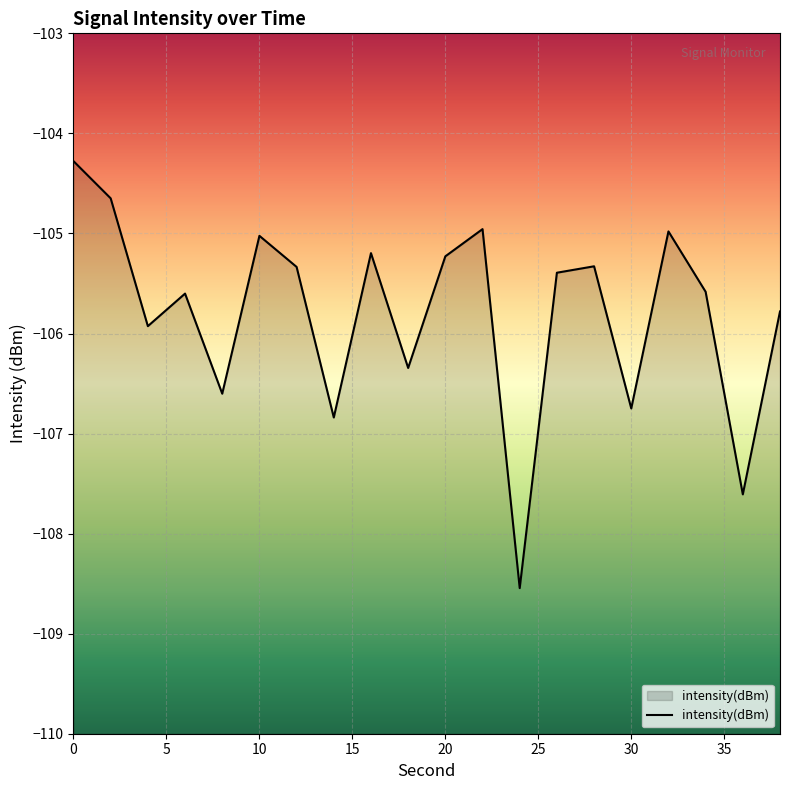

How many data points does each series have?

20